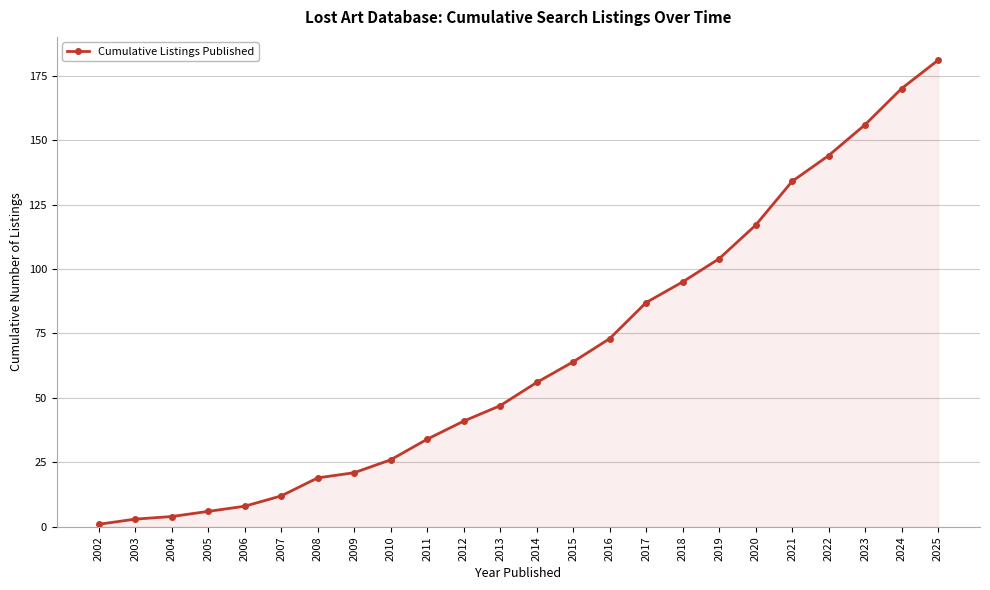

What is the minimum value shown in the chart?

1